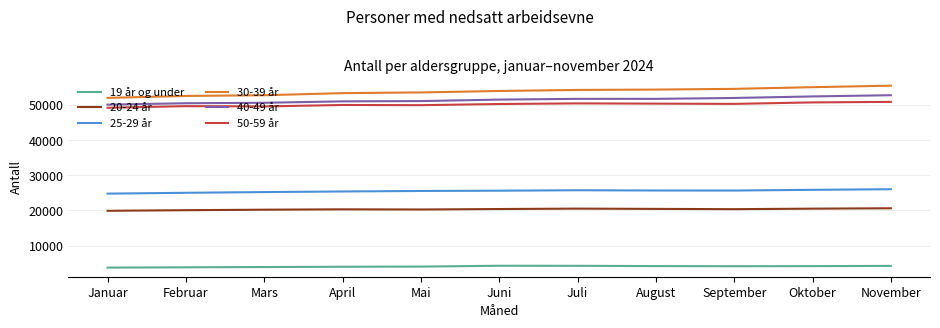

The 19 år og under series shows 7029 at September. True or false?

False